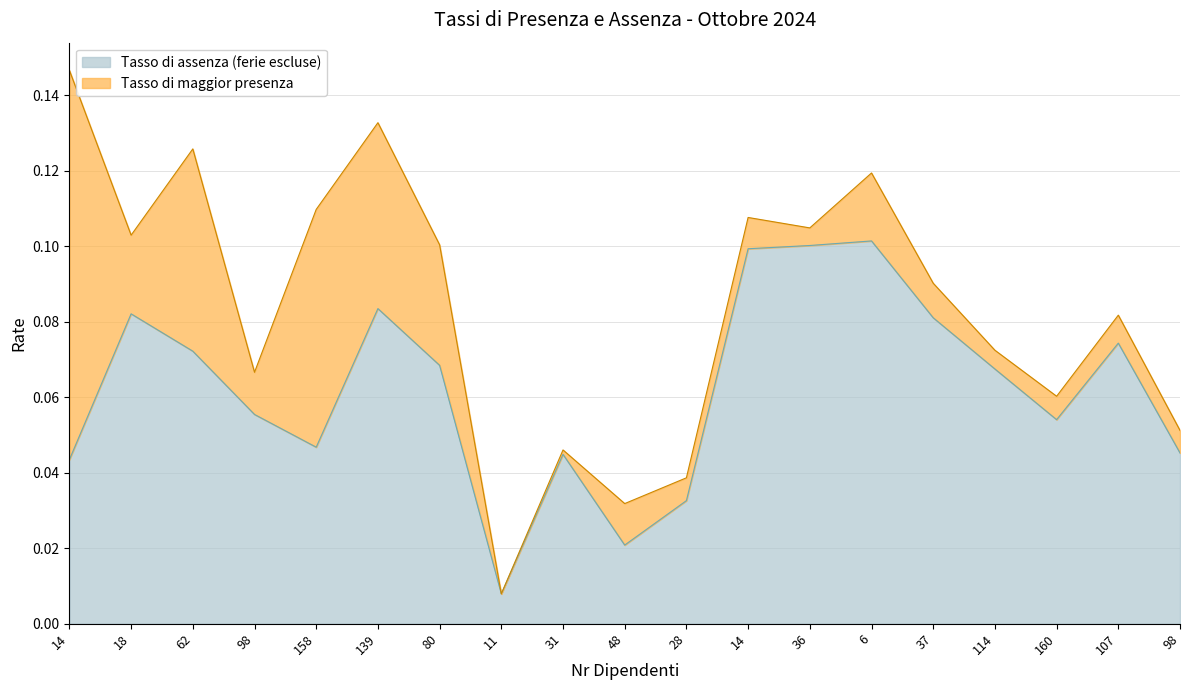

What is the sum of the values at 48 and 36?

0.1